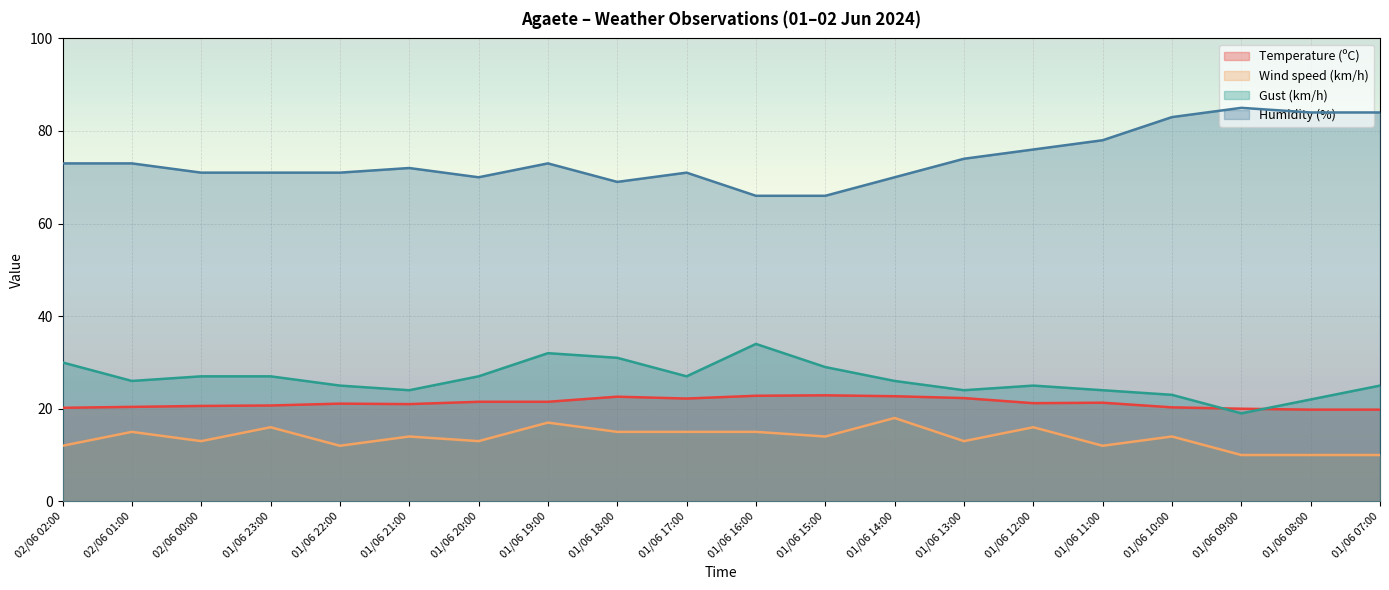

How many interior local valleys does the Humidity (%) series have?

2